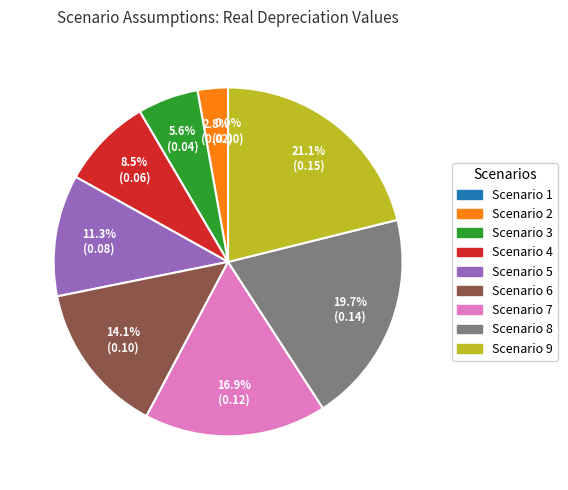

Which slice is the smallest?

Scenario 1